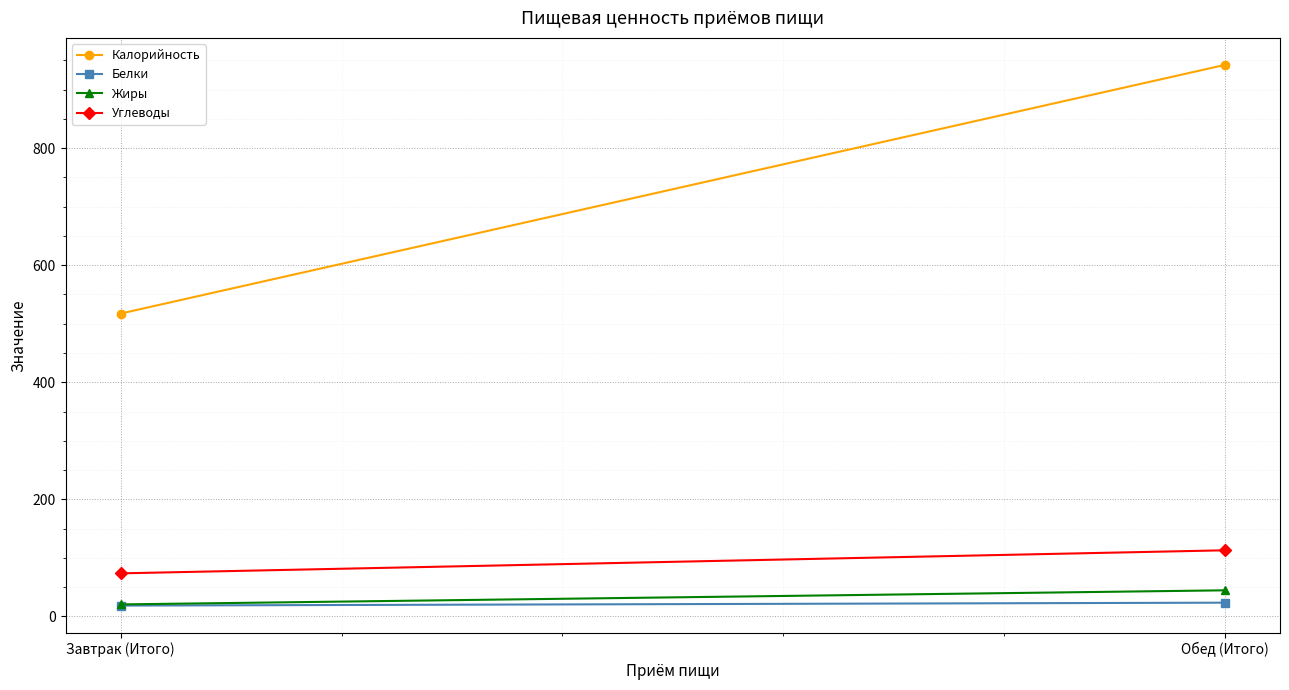

What position from the right is Завтрак (Итого)?

2